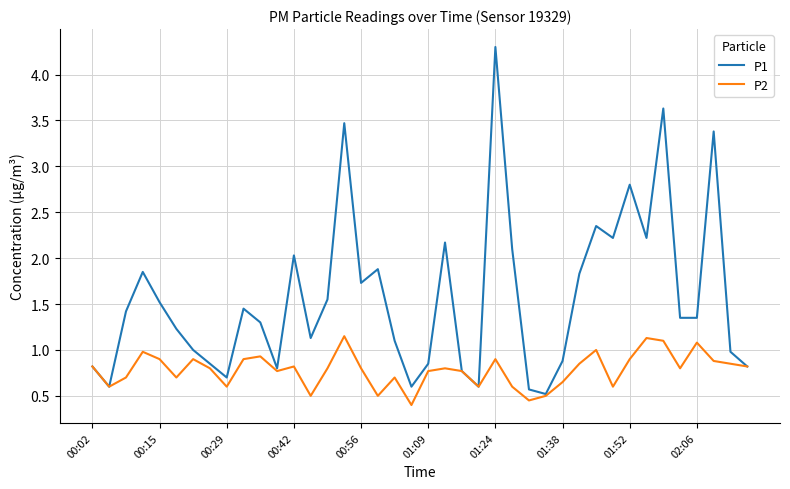

Which series has the largest total across all categories?

P1